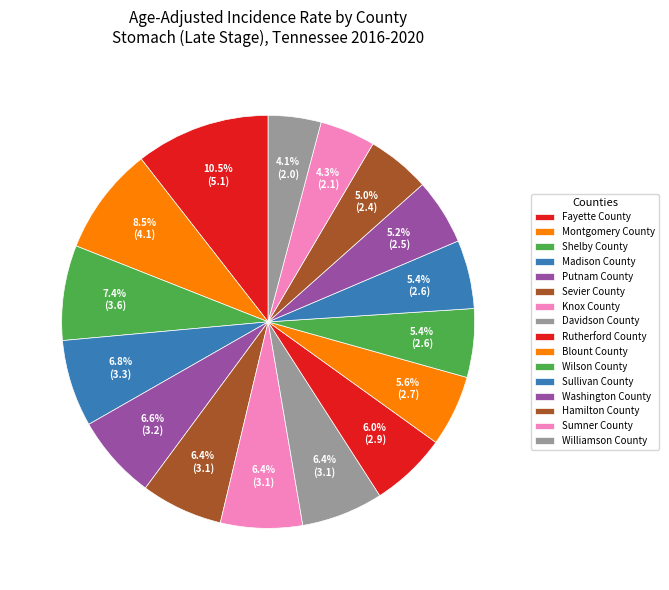

To the nearest percent, what percentage of the pie is Montgomery County?

8%